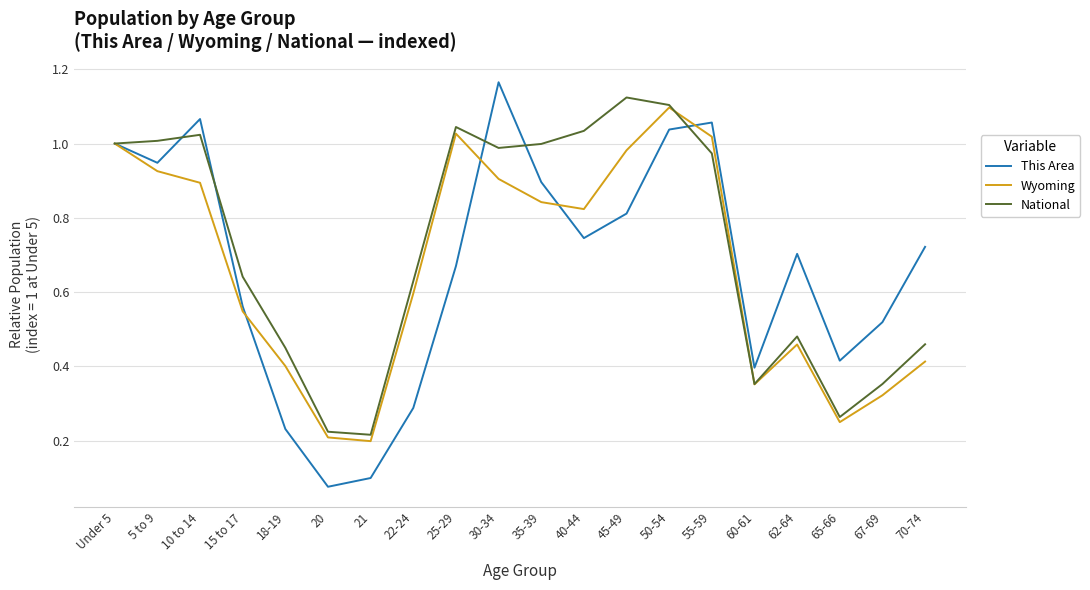

What position from the right is 65-66?

3